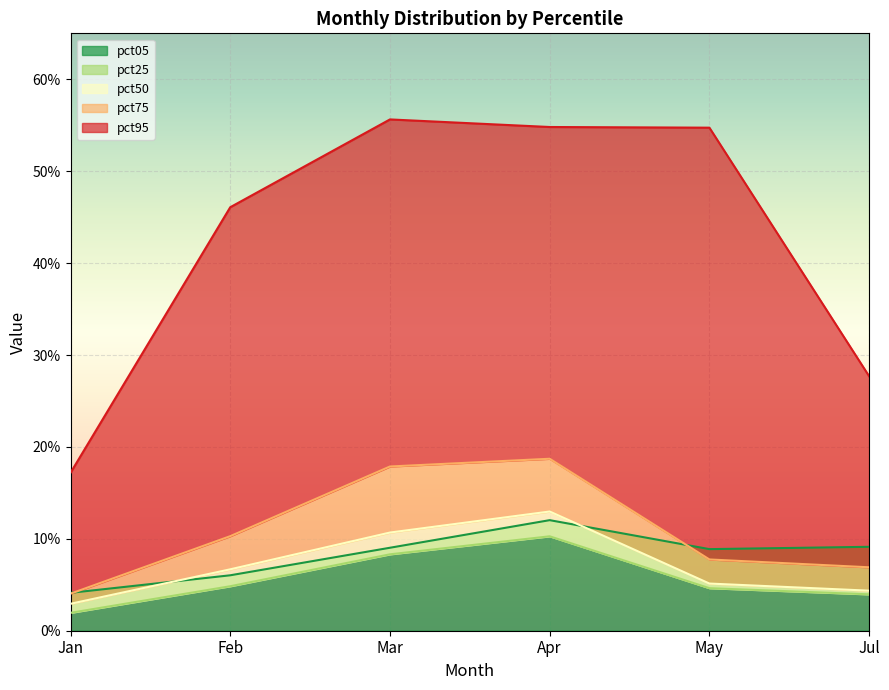

True or false: pct75 has a value of 0.2 at Mar.

True